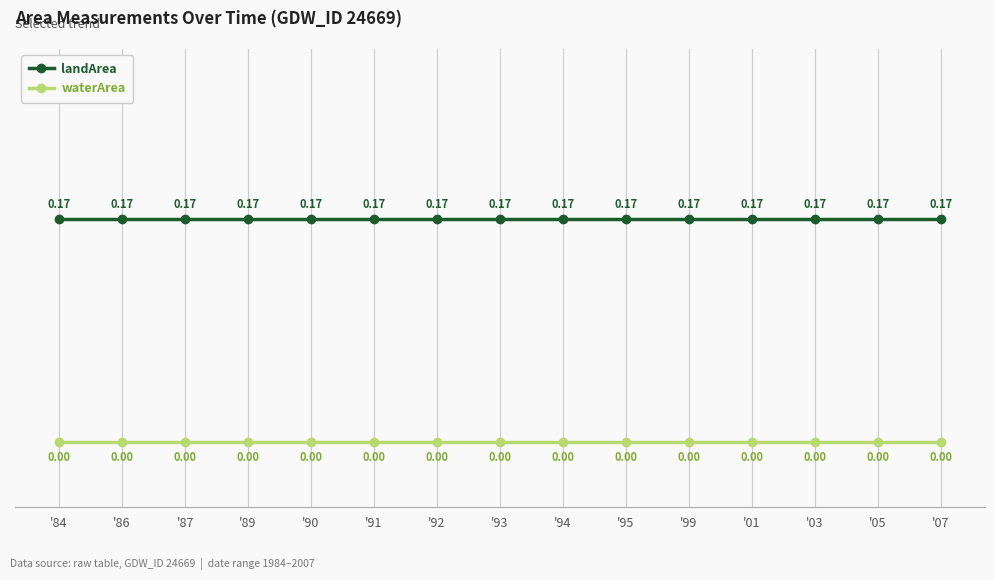

List the series in order of their overall mean, highest first.

landArea, waterArea